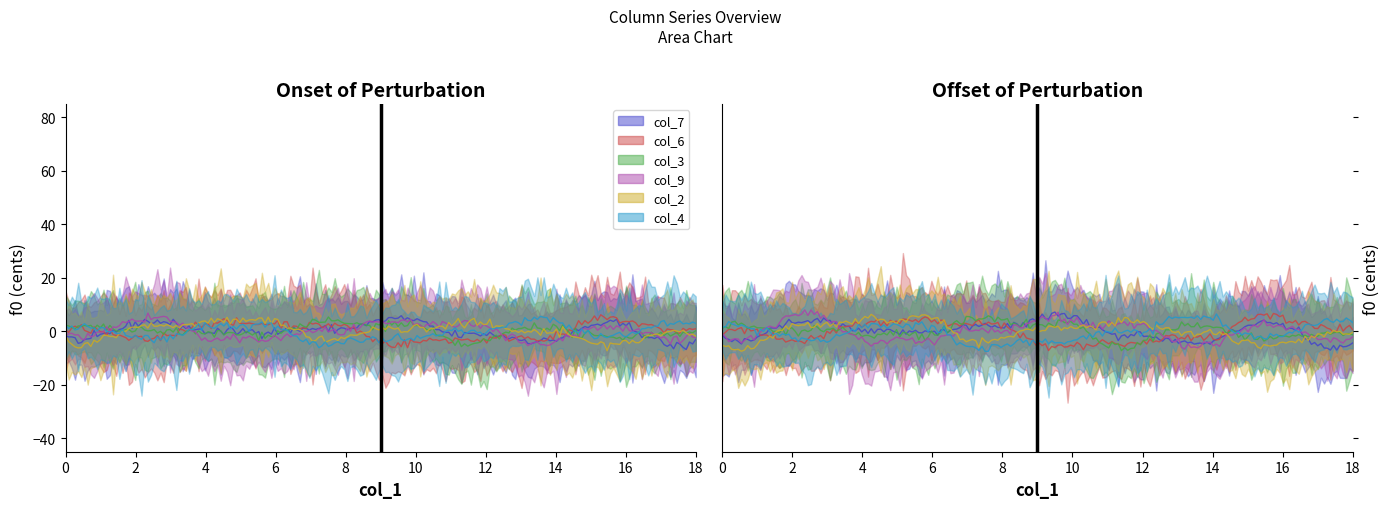

In col_2, how many points are higher than both neighbors (excluding endpoints)?

4